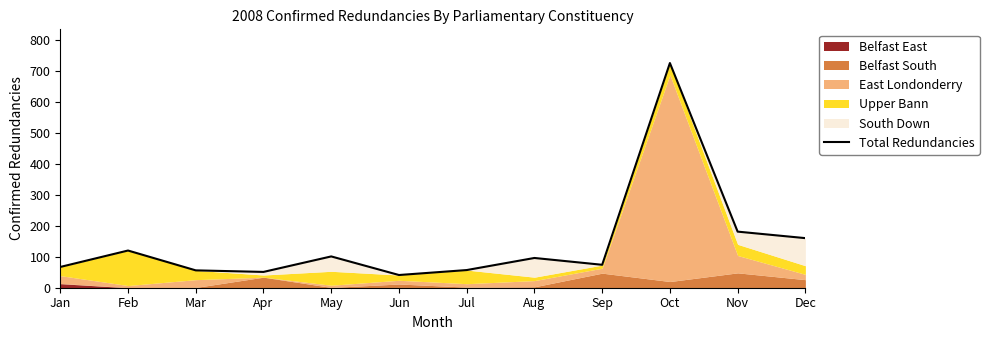

What is the value of the 12th point from the left?

160